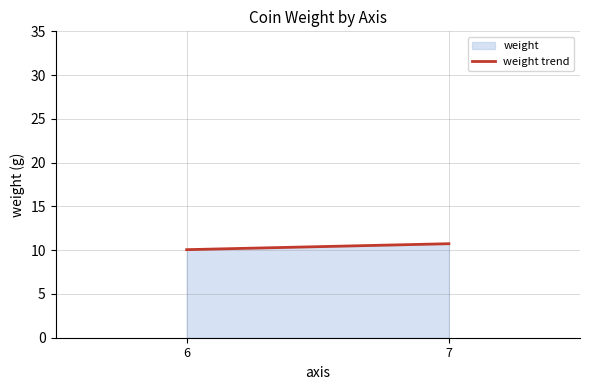

Count the number of values greater than 10.

2